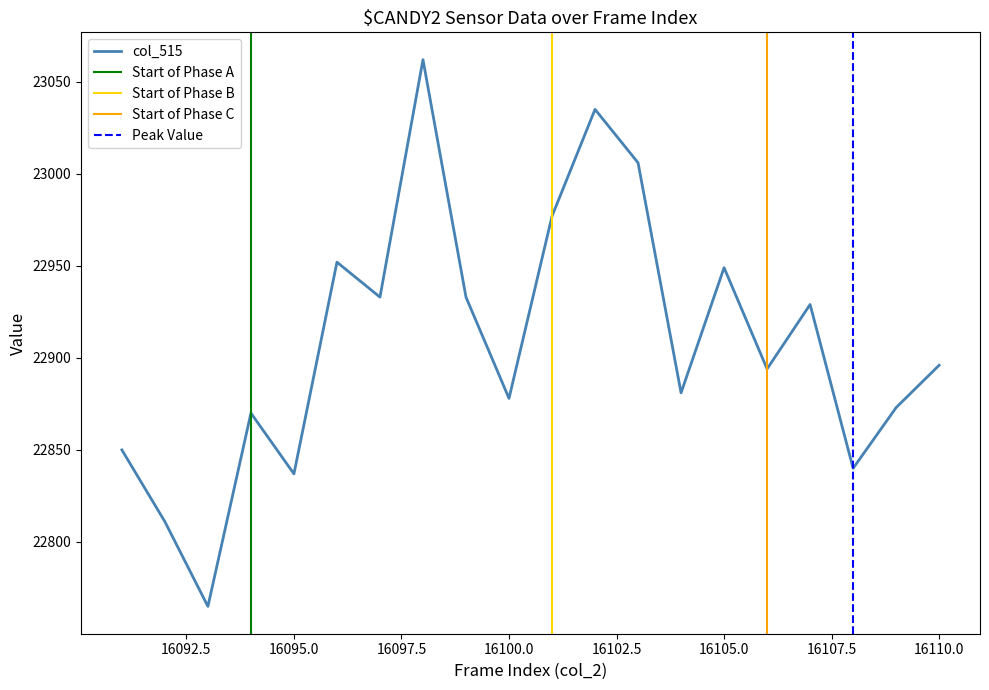

The value of col_515 at 16100.0 is 5002. True or false?

False